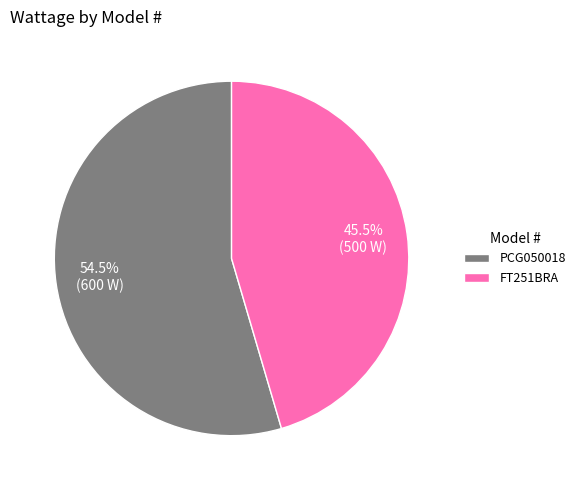

How many slices are in this pie chart?

2